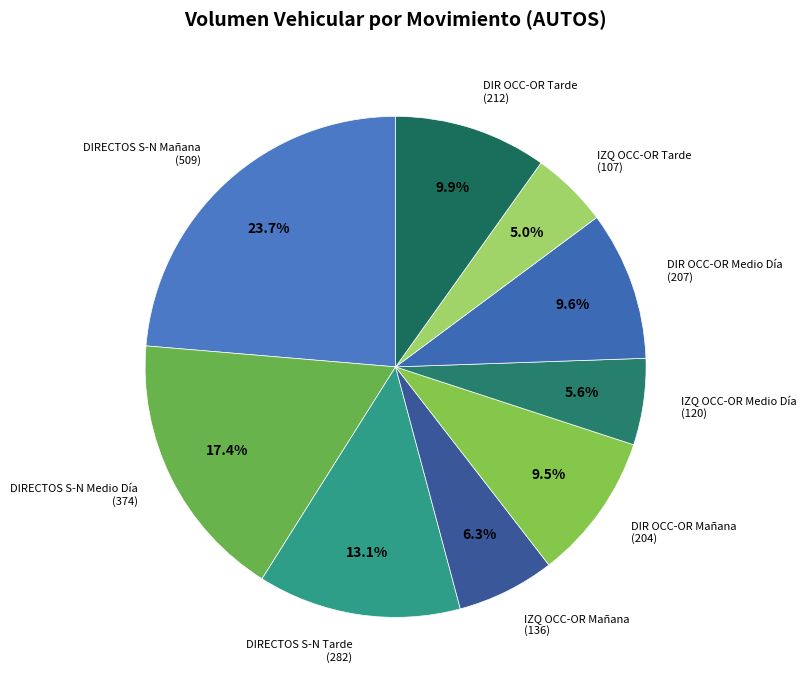

Is there a majority slice in this chart?

No